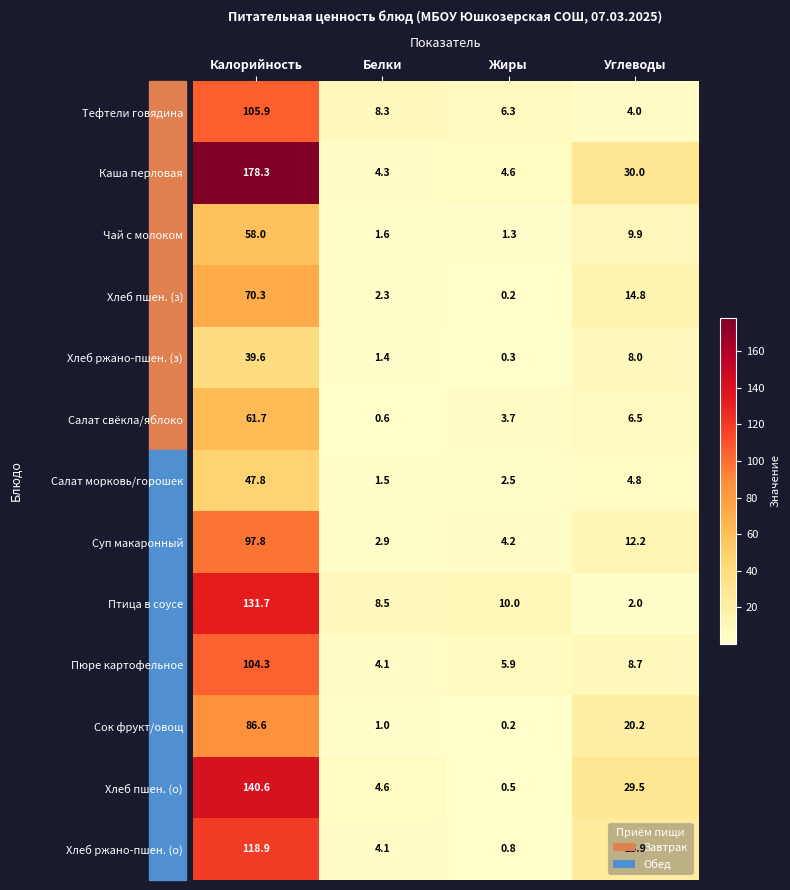

At which label does Суп макаронный reach its minimum?

Белки